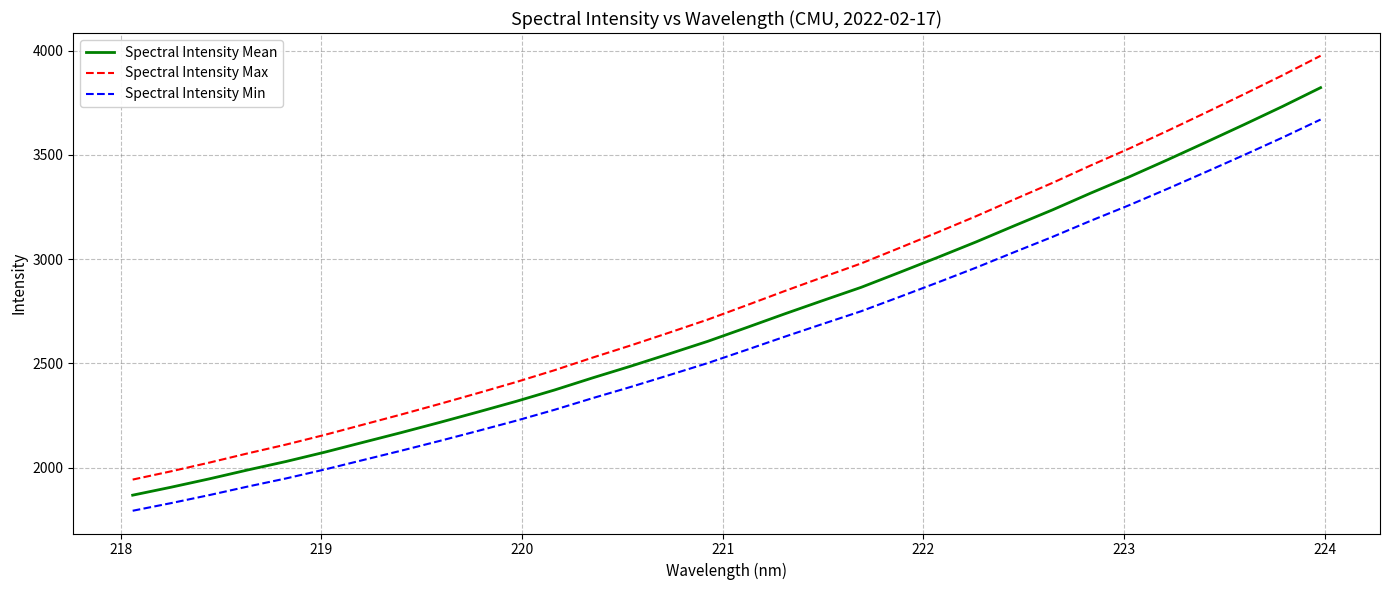

What are all the series names shown in the legend?

Spectral Intensity Mean, Spectral Intensity Max, Spectral Intensity Min